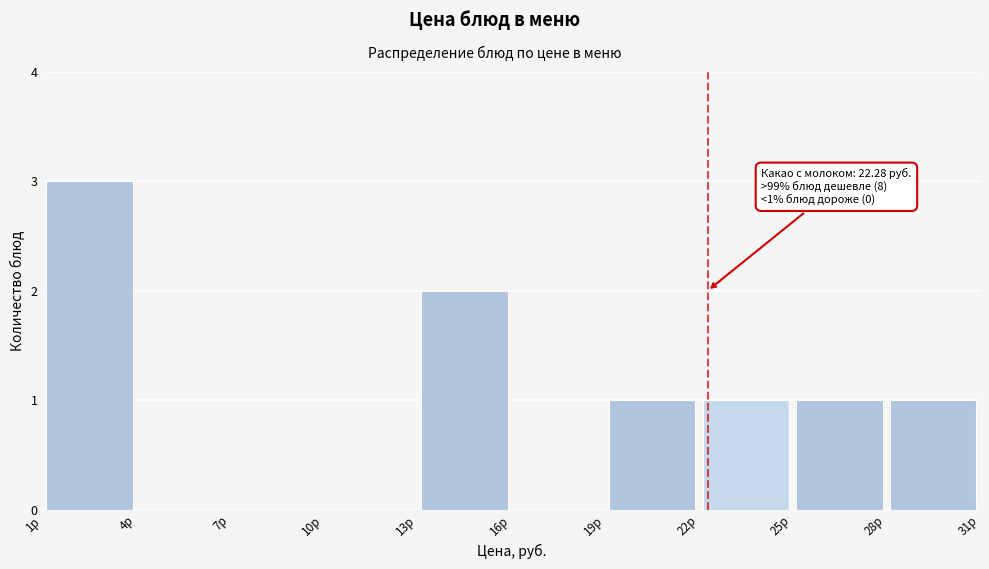

Which range on the x-axis has the tallest bar?

1 to 4